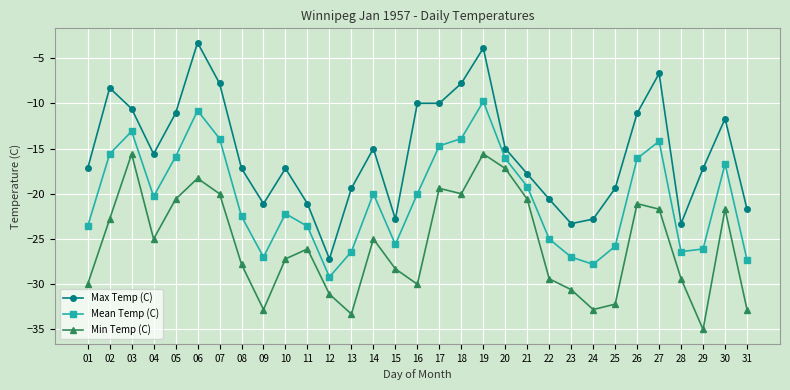

Which series has the largest total across all categories?

Max Temp (C)